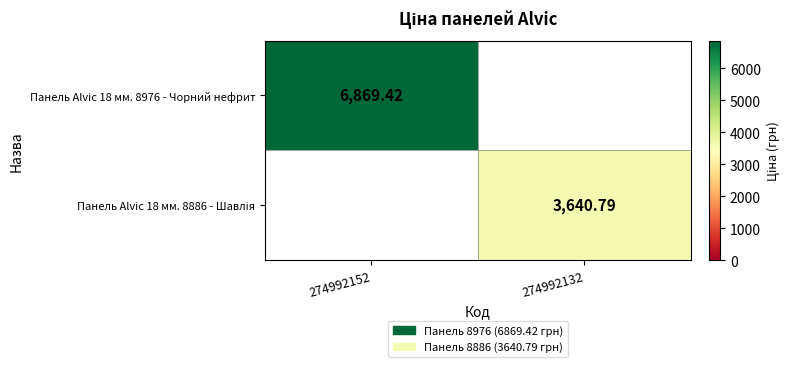

List the series in order of their overall mean, highest first.

Панель Alvic 18 мм. 8976 - Чорний нефрит, Панель Alvic 18 мм. 8886 - Шавлія